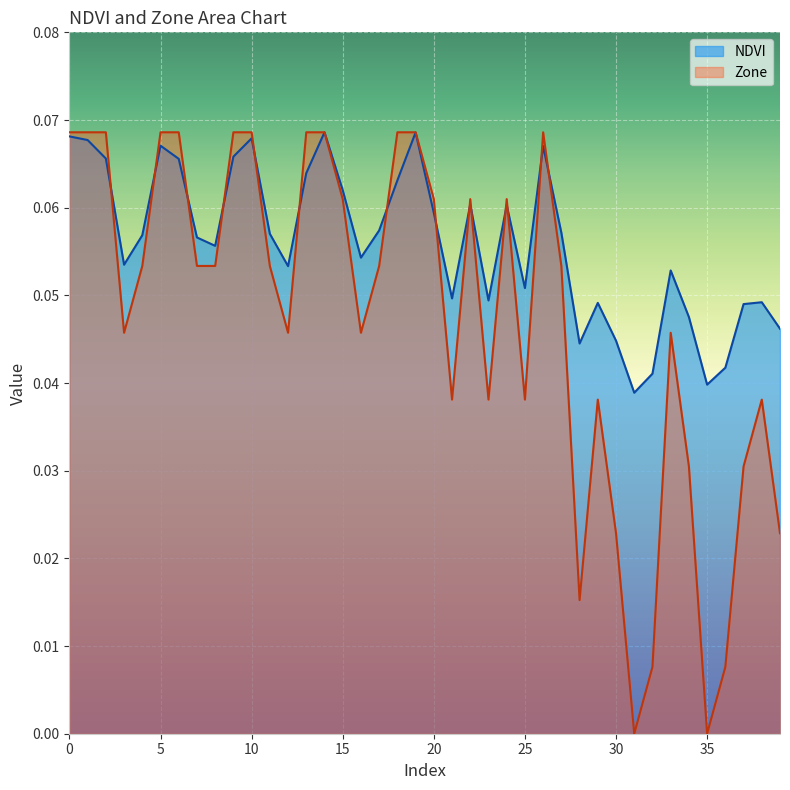

Rank the series by their average value, from lowest to highest.

Zone, NDVI